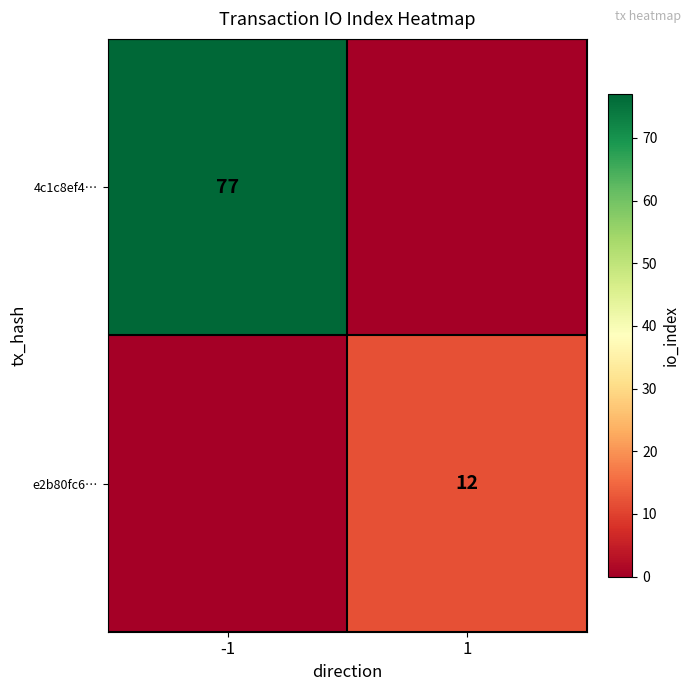

Is it true that e2b80fc6… equals 17 at 1?

False